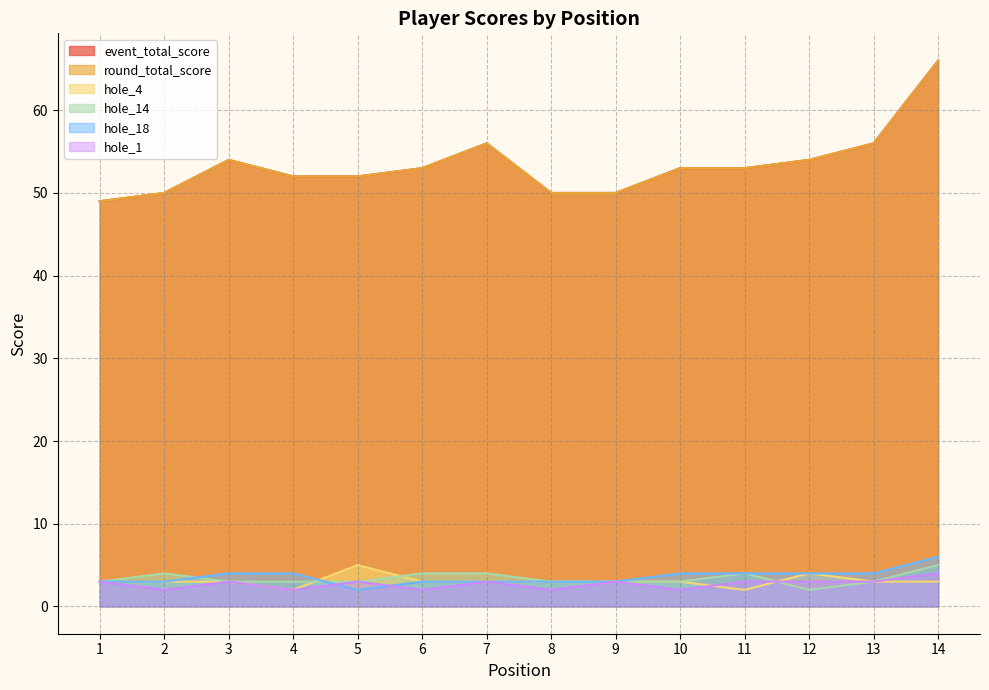

Read the round_total_score value at 3, to the nearest 10.

50